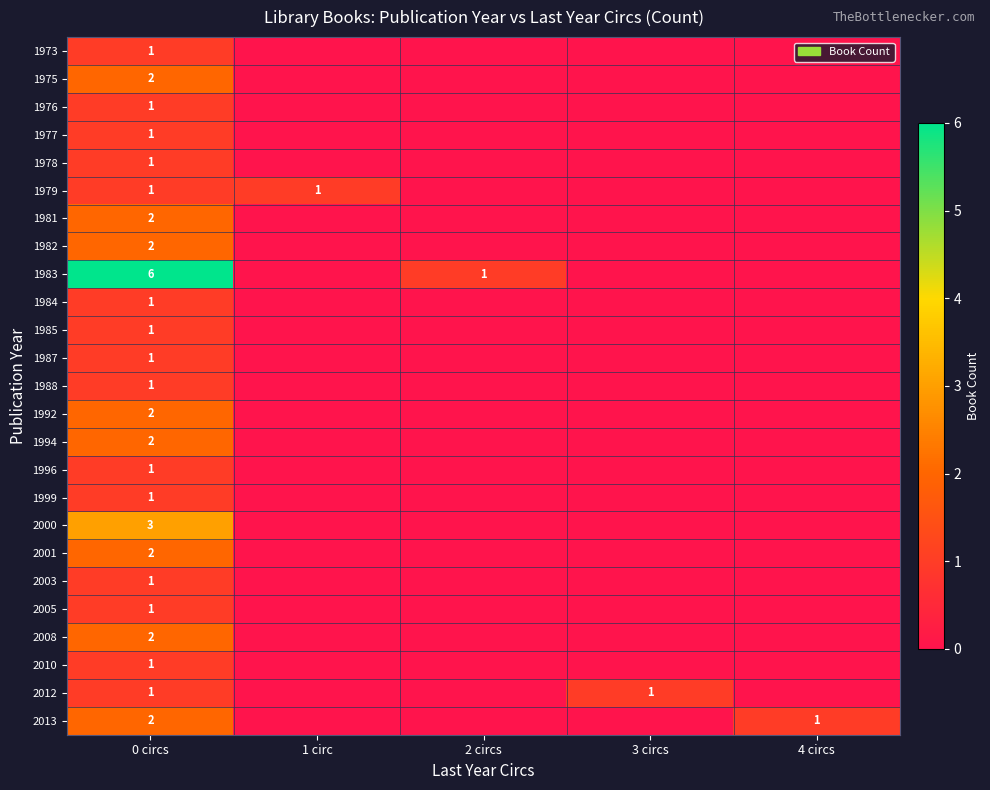

What is the spread (max minus min) of values at 0 circs?

5